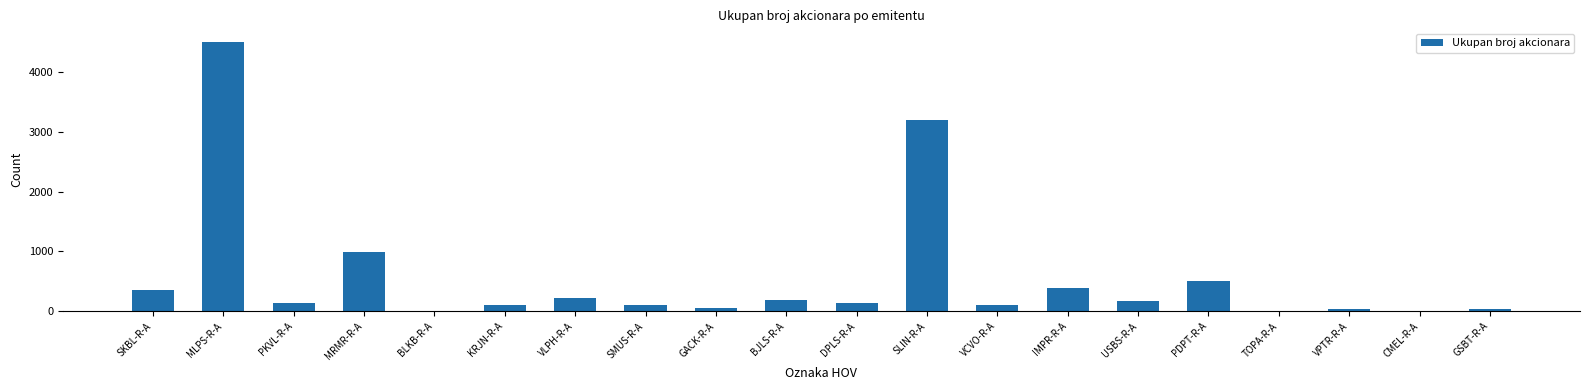

Does the chart contain stacked bars?

No